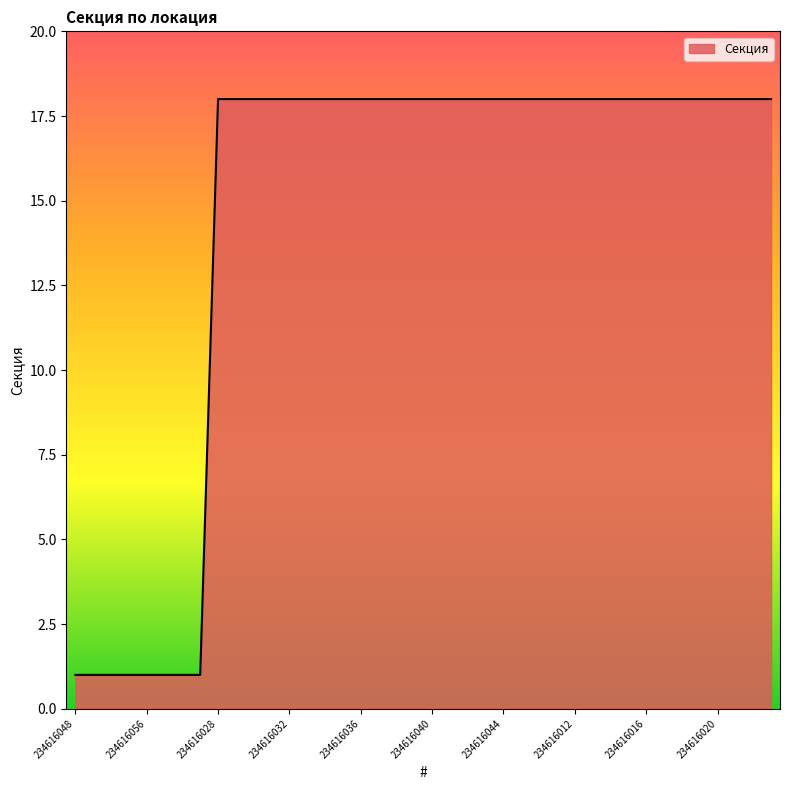

What is the difference between the maximum and minimum values?

17